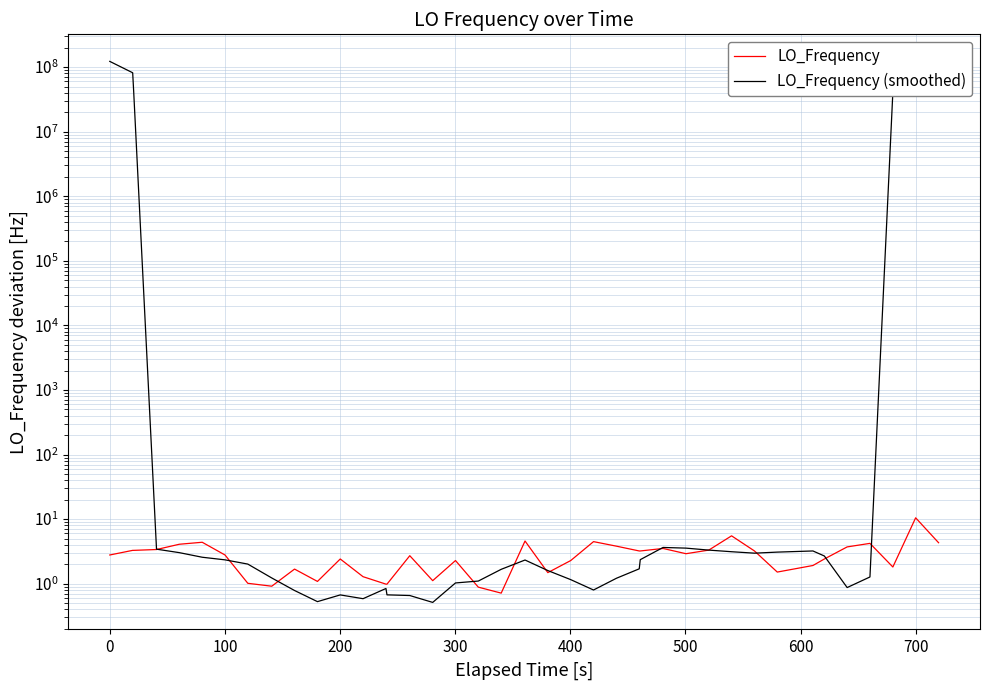

Count the number of categories in the chart.

40